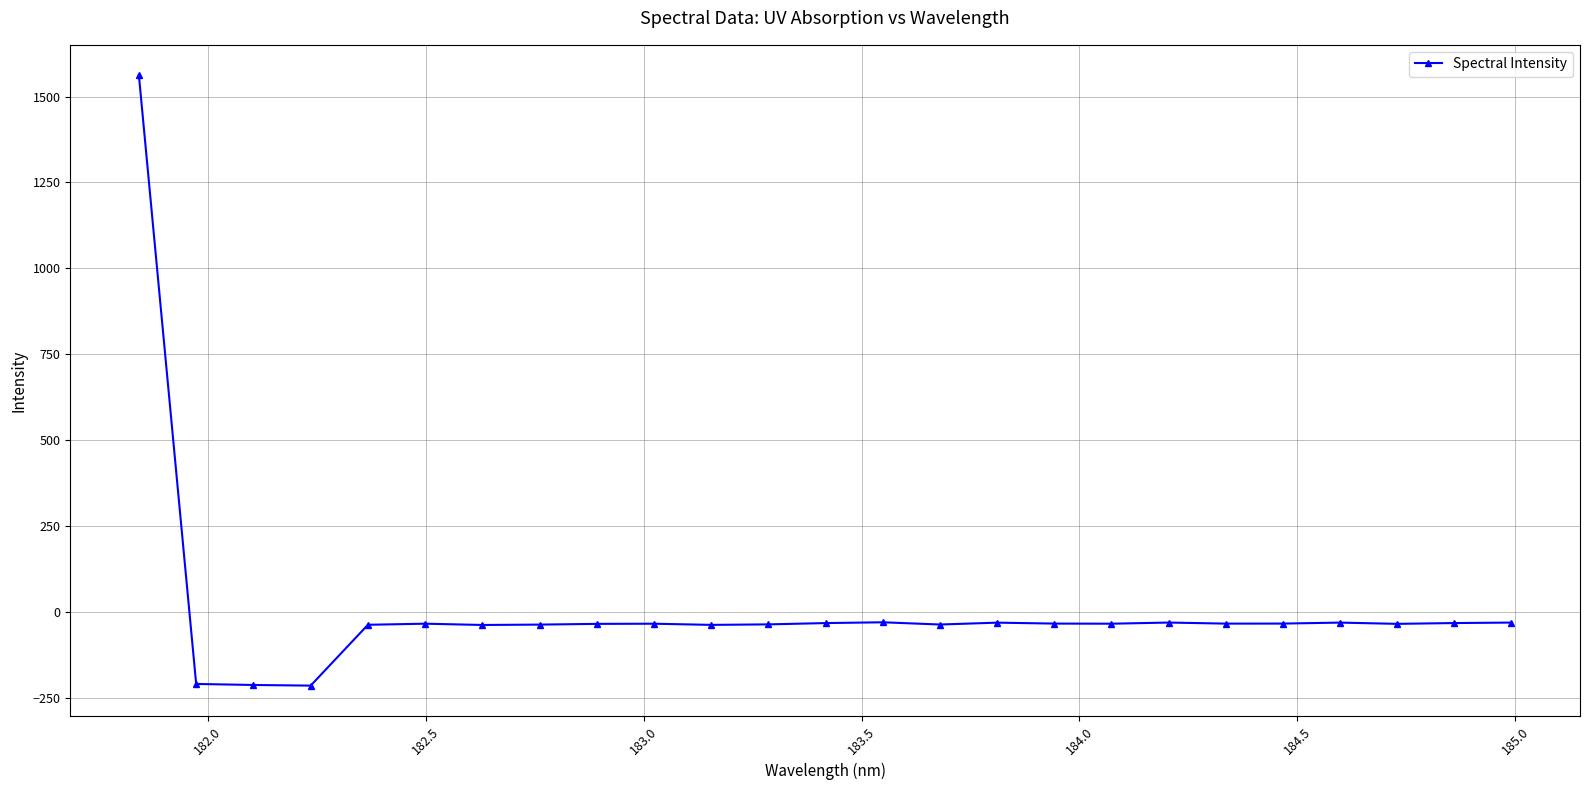

What is the average value?

8.4